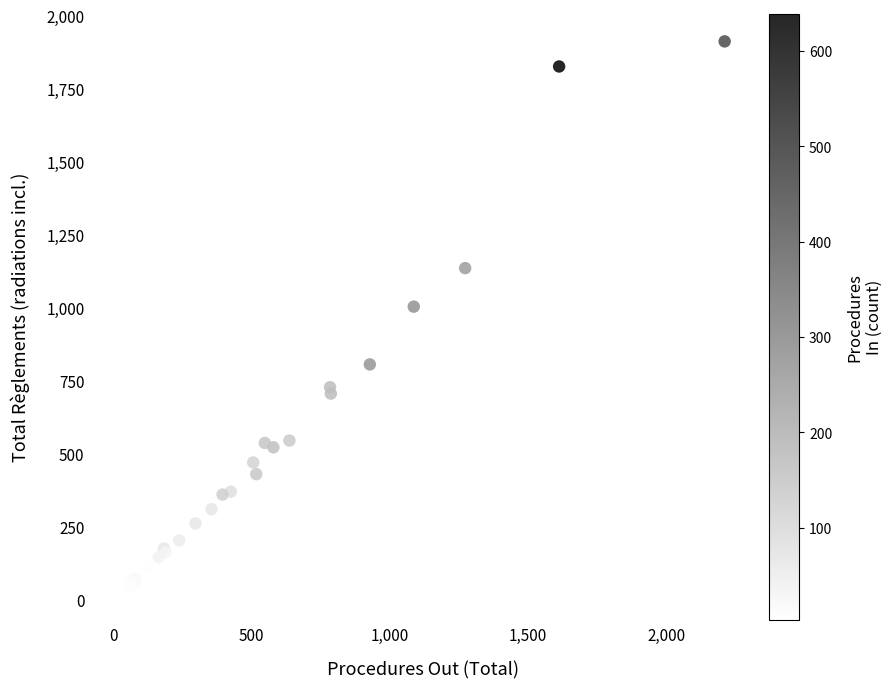

What Y value in the scatter plot is closest to 967?

1003